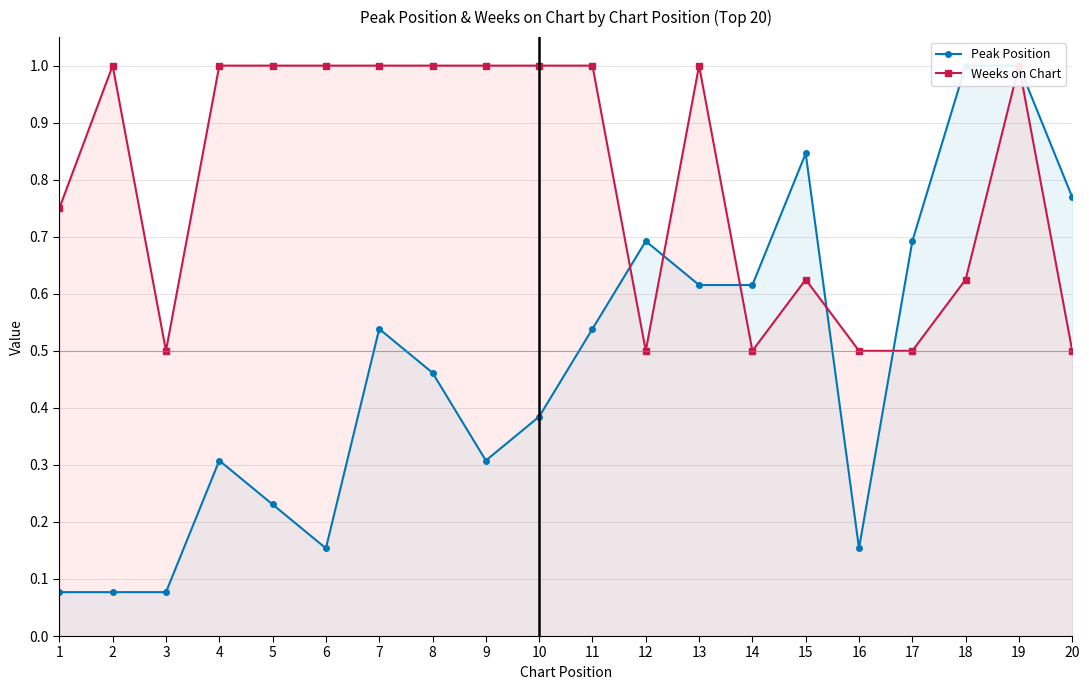

Between 7 and 14, which series saw the biggest shift?

Weeks on Chart